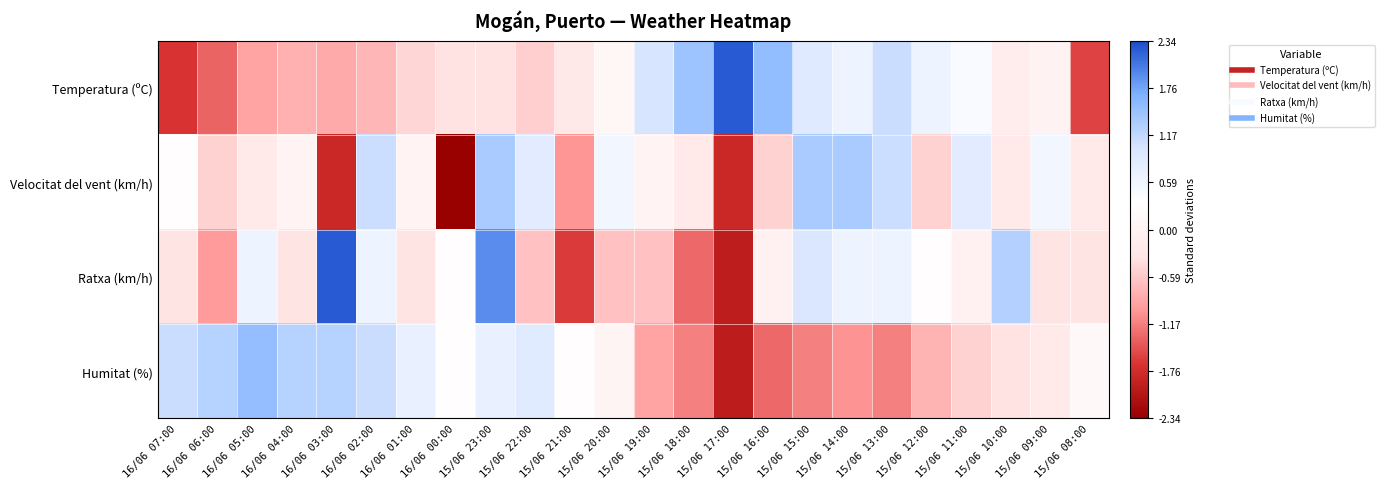

Which series has the largest range (max minus min)?

Ratxa (km/h)